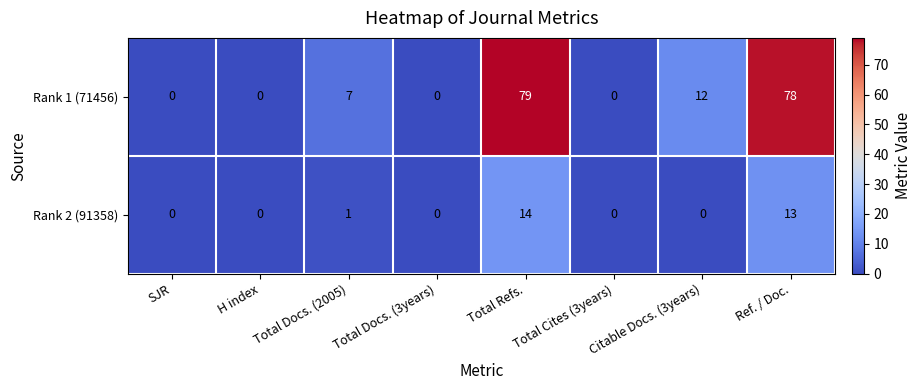

What is the difference between the maximum and minimum values in the Rank 2 (91358) series?

14